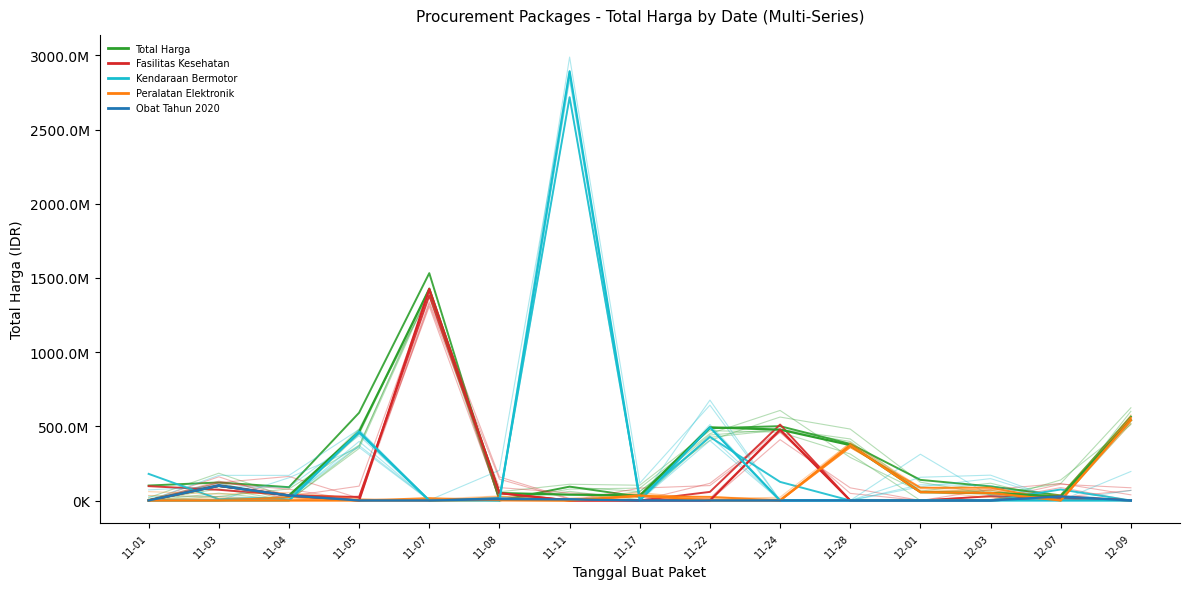

What is the maximum value for Peralatan Elektronik?

556046194.2